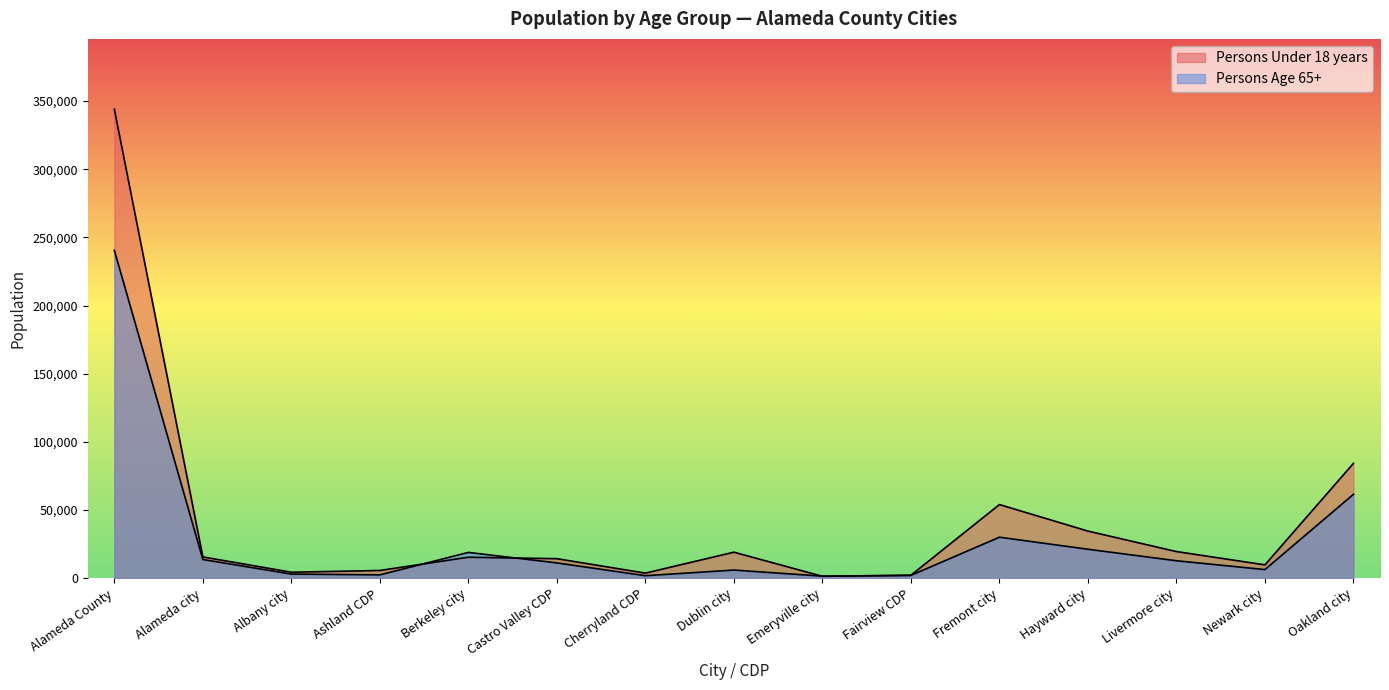

At which label does Persons Under 18 years first exceed 15394?

Alameda County